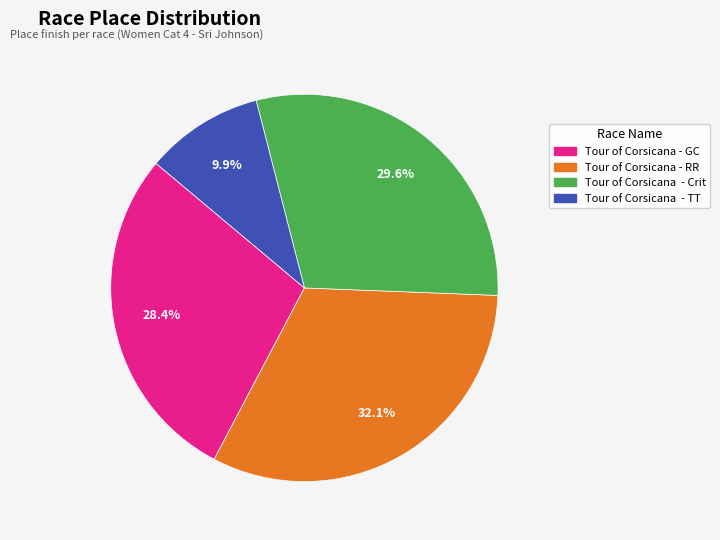

To the nearest percent, what is the average slice percentage?

25%